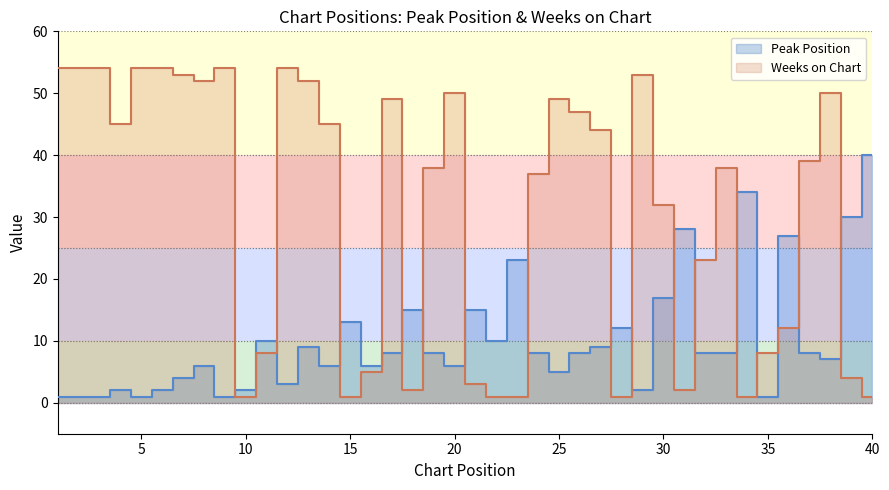

How many data points does each series have?

40